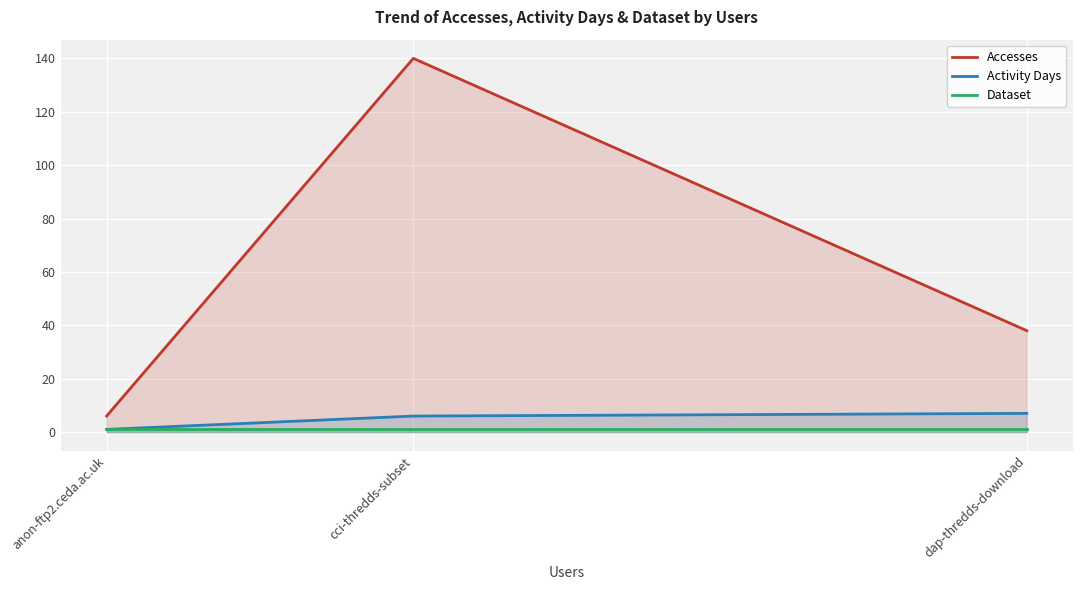

Where does the Activity Days series first go above 6?

dap-thredds-download